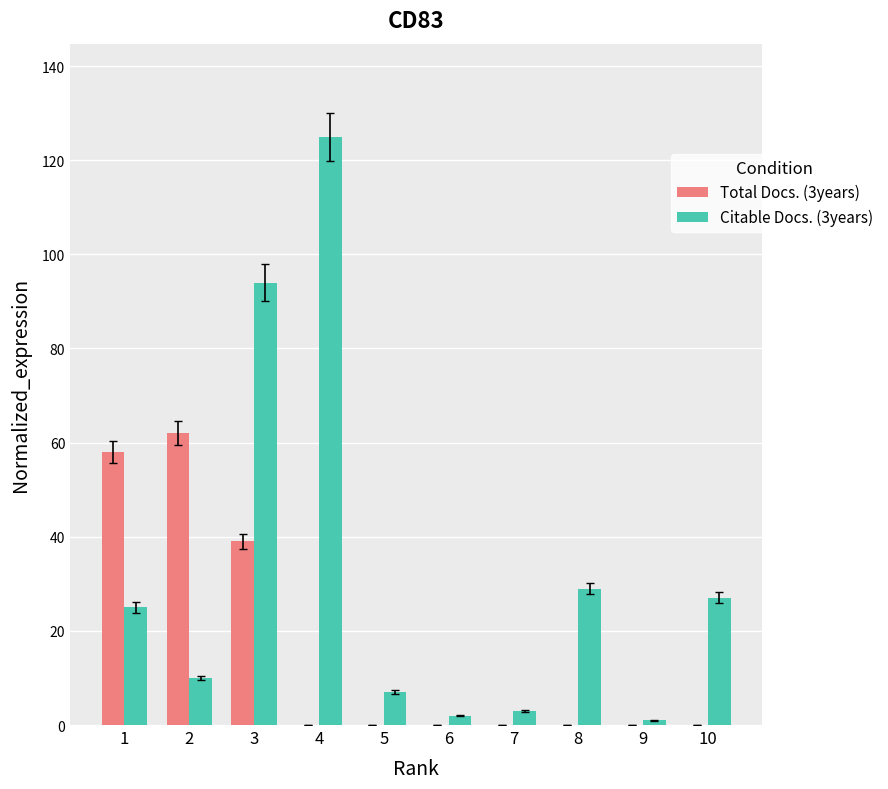

Is it true that Citable Docs. (3years) equals 54 at 4?

False